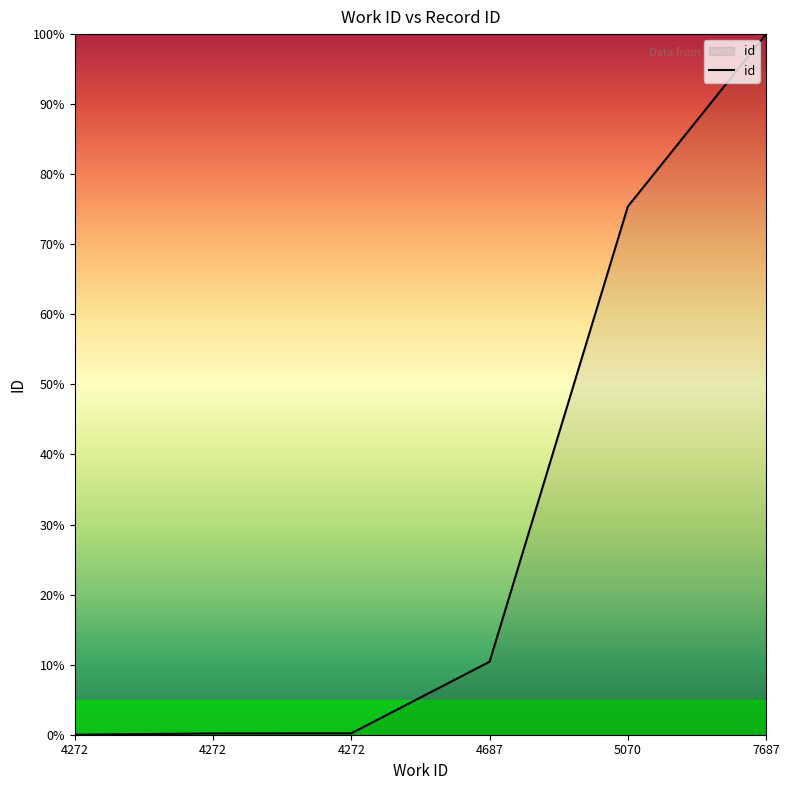

The chart shows a value of 0.2 at 4272. True or false?

False